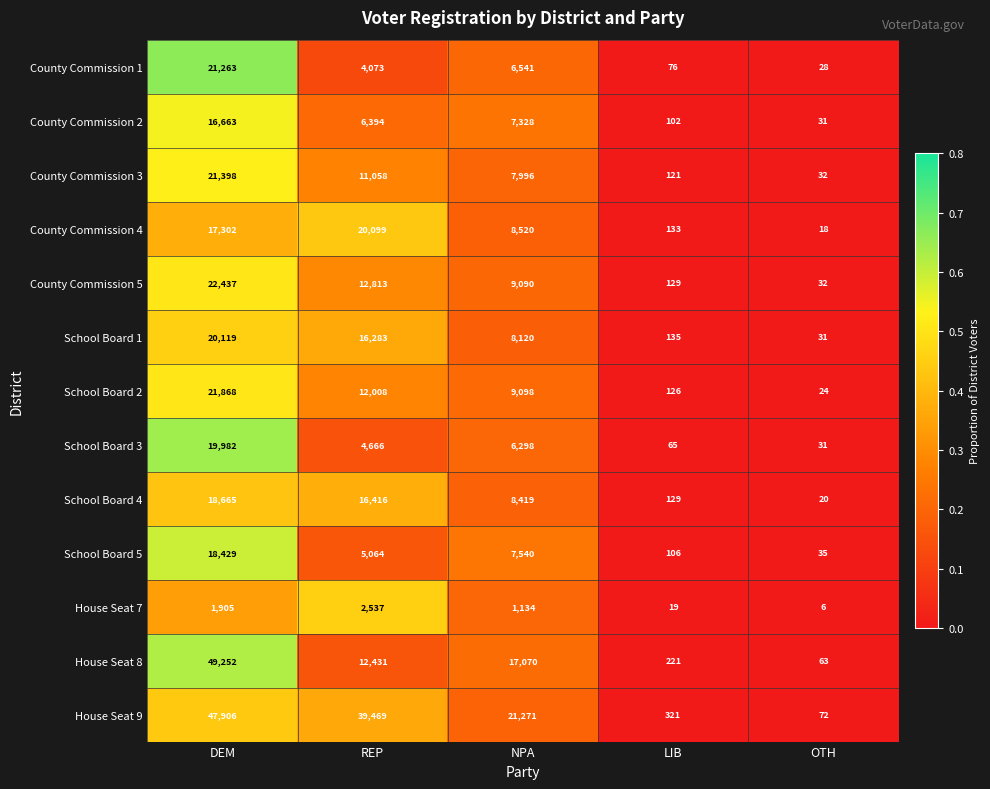

Which series has the largest total across all categories?

House Seat 9